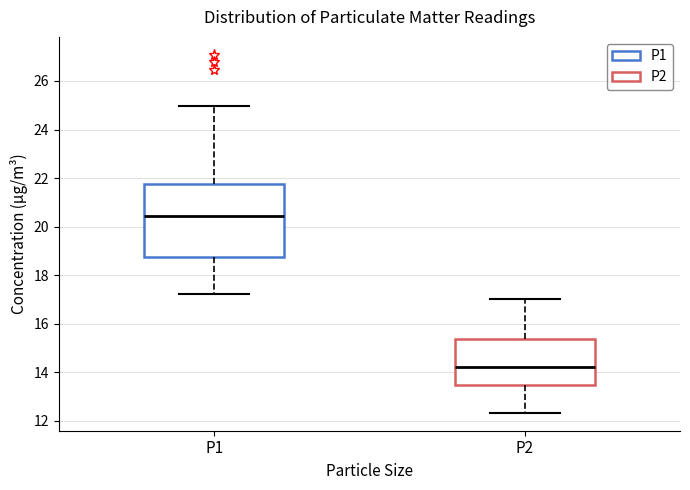

Reading left to right, read every box against the y-axis: the position of its median line, the range the box covers, and the ends of its whiskers. The values are not printed on the chart, so give them approximately, as read against the axis.

P1: median 20.4, box 18.8 to 21.8, whiskers 17.2 to 25.0
P2: median 14.2, box 13.4 to 15.4, whiskers 12.4 to 17.0